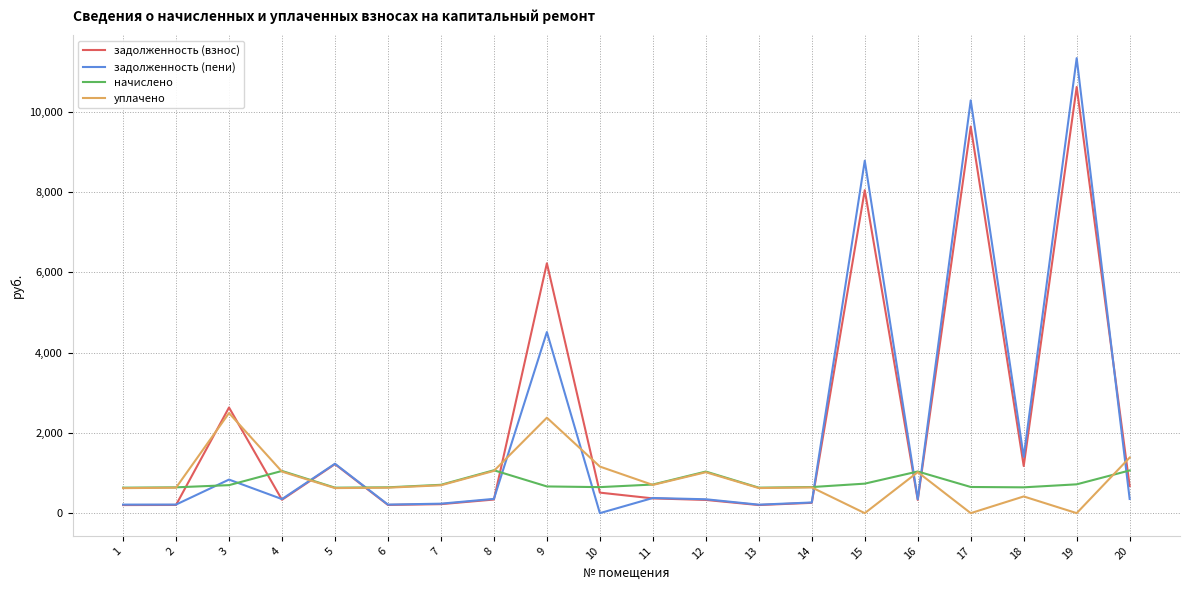

What is the highest value of the уплачено series?

2492.7